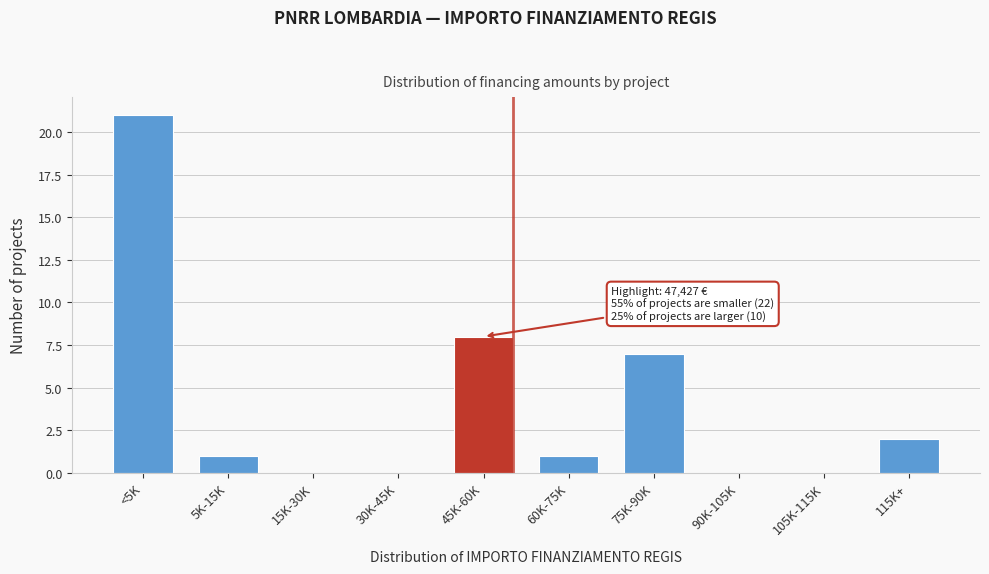

Reading left to right, extract all data points from this chart.

<5K=21	5K-15K=1	15K-30K=0	30K-45K=0	45K-60K=8	60K-75K=1	75K-90K=7	90K-105K=0	105K-115K=0	115K+=2